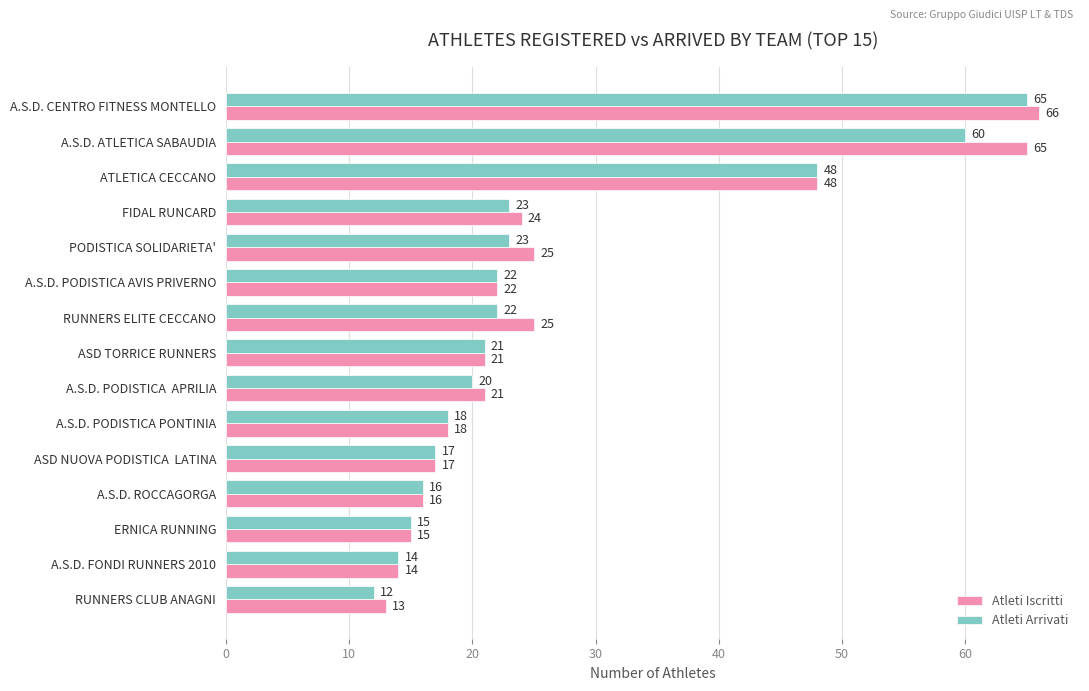

True or false: Atleti Iscritti has a value of 14 at A.S.D. FONDI RUNNERS 2010.

True